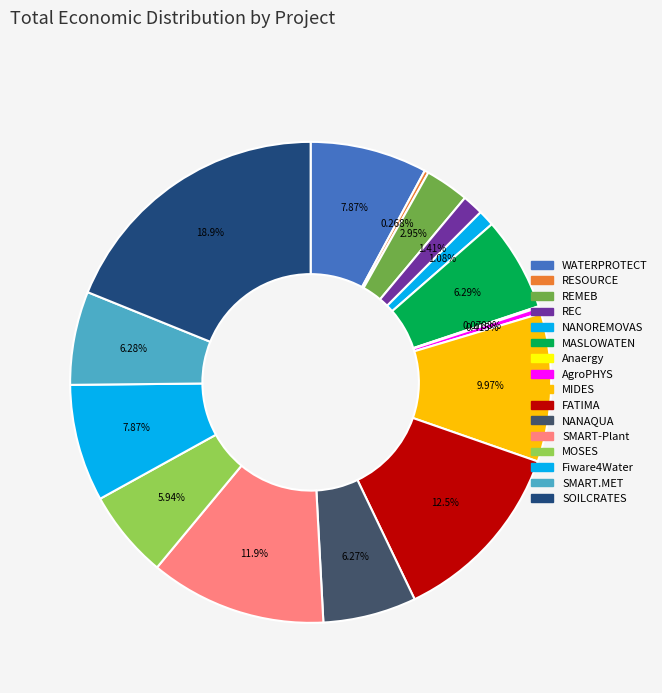

Rank the categories by value from highest to lowest.

SOILCRATES, FATIMA, SMART-Plant, MIDES, Fiware4Water, WATERPROTECT, MASLOWATEN, SMART.MET, NANAQUA, MOSES, REMEB, REC, NANOREMOVAS, AgroPHYS, RESOURCE, Anaergy